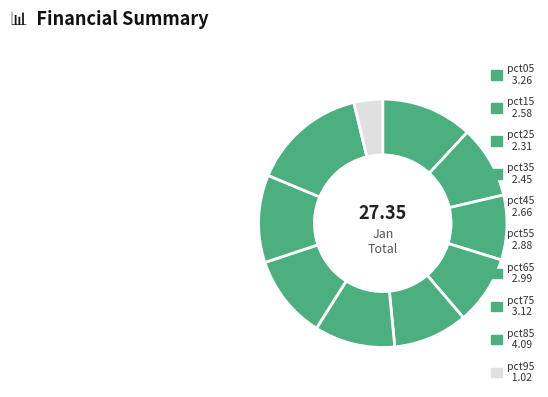

Count the number of slices in the pie.

10